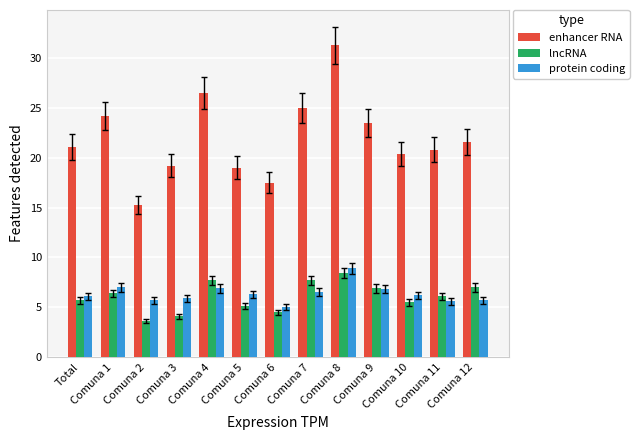

Is it true that protein coding equals 7.0 at Comuna 1?

True